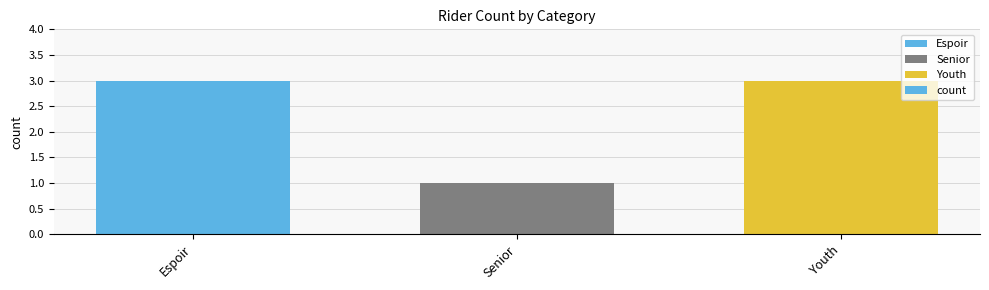

What is the ratio of the value at Senior to the value at Espoir?

0.3